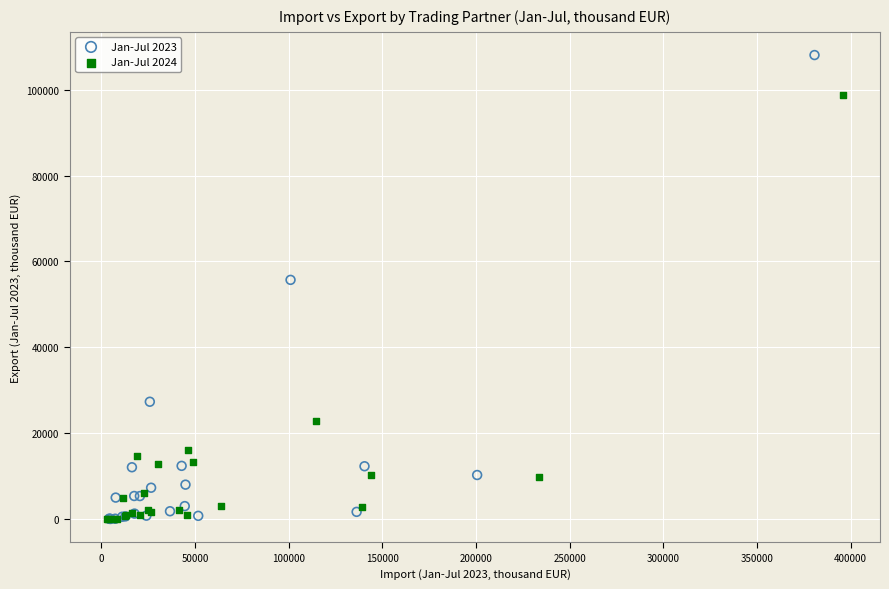

Which series has the widest spread of Y values?

Jan-Jul 2023